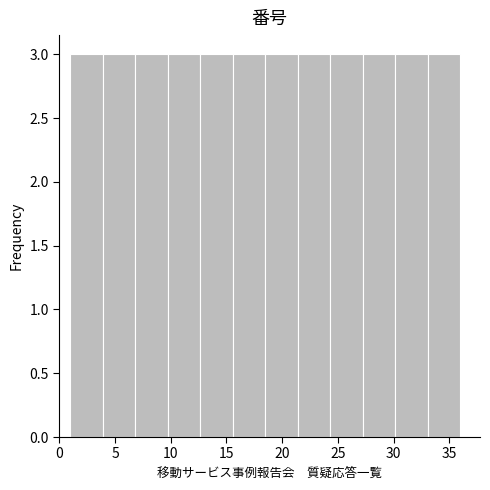

Reading left to right, list every bar in this chart as the range it spans on the x-axis followed by its height. Neither the bar edges nor the heights are printed on the chart, so give them approximately, as read against the axes.

1.0 to 4.0: 3
4.0 to 7.0: 3
7.0 to 10.0: 3
10.0 to 12.5: 3
12.5 to 15.5: 3
15.5 to 18.5: 3
18.5 to 21.5: 3
21.5 to 24.5: 3
24.5 to 27.5: 3
27.5 to 30.0: 3
30.0 to 33.0: 3
33.0 to 36.0: 3